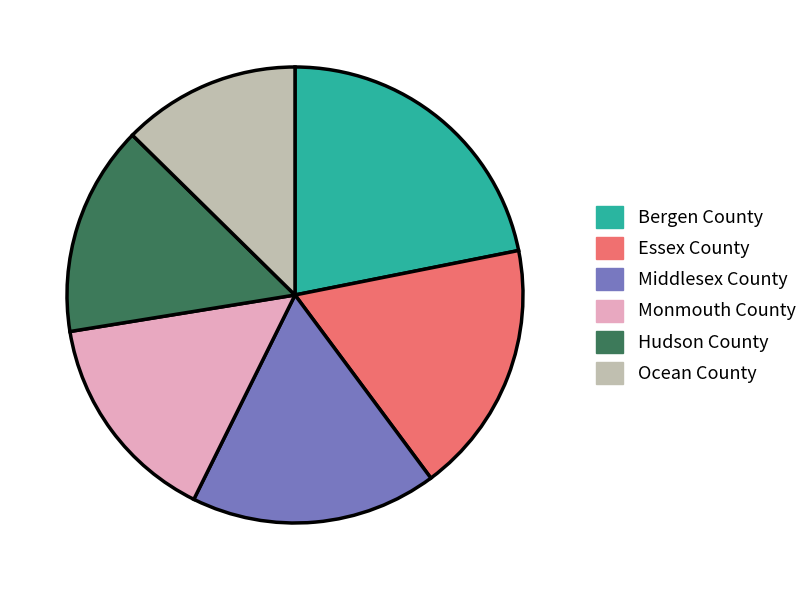

How many segments does this pie chart have?

6